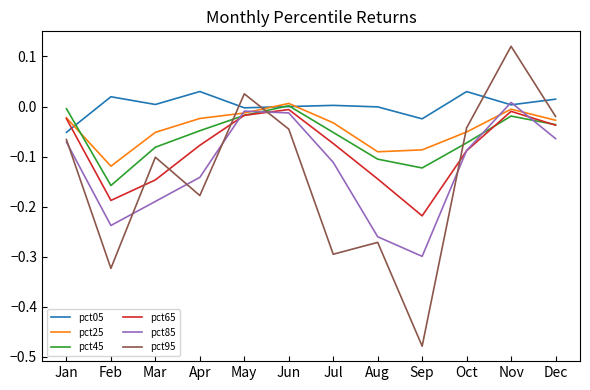

At which category is the sum across all series the highest?

Nov